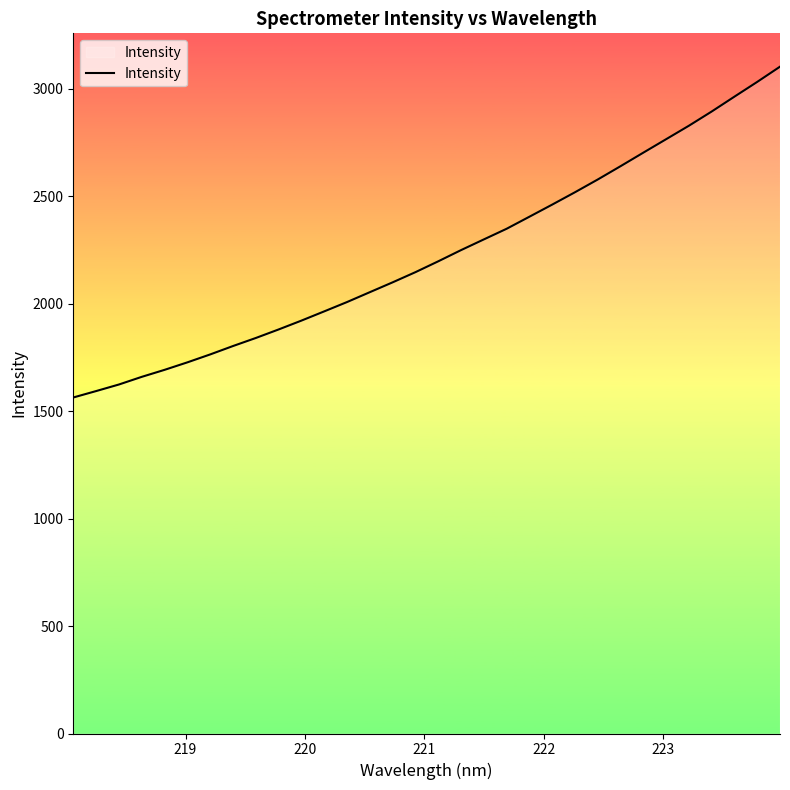

What is the difference between the maximum and minimum values?

1539.6